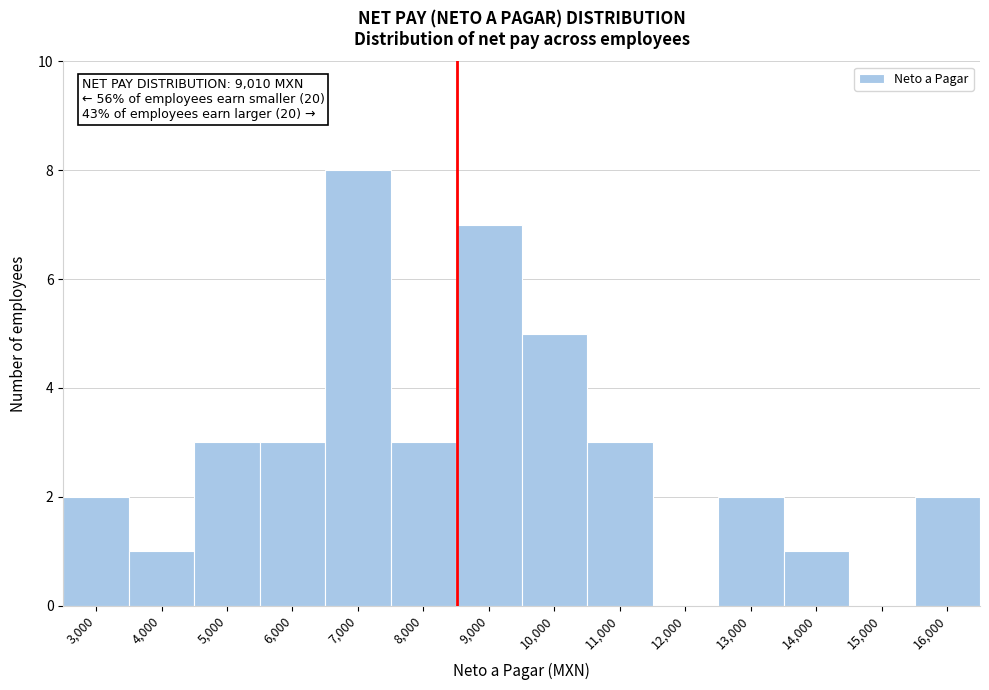

Reading left to right, transcribe all the data shown in this chart.

3,000=2	4,000=1	5,000=3	6,000=3	7,000=8	8,000=3	9,000=7	10,000=5	11,000=3	12,000=0	13,000=2	14,000=1	15,000=0	16,000=2